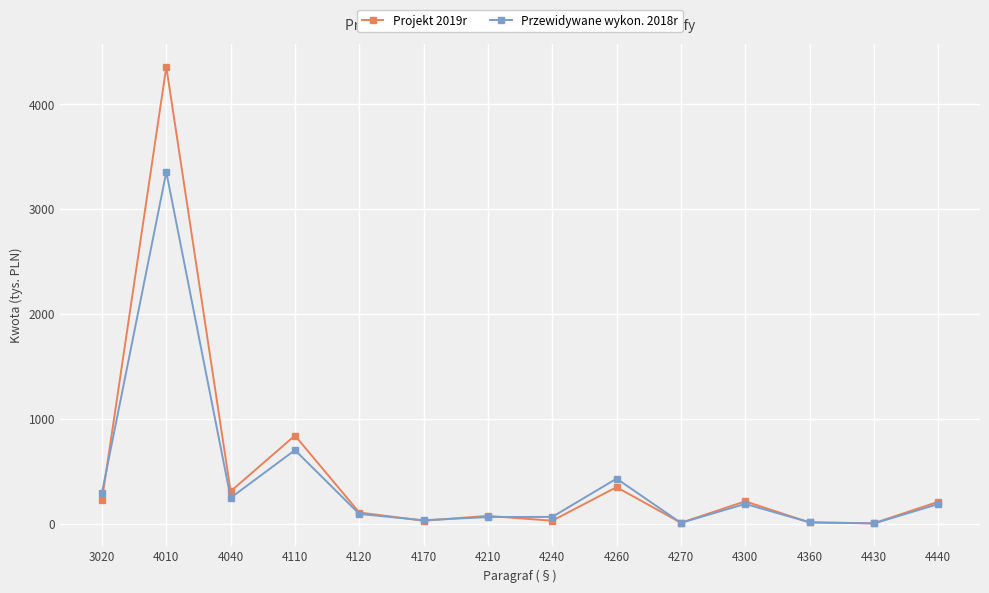

What is the lowest value of the Projekt 2019r series?

6.0